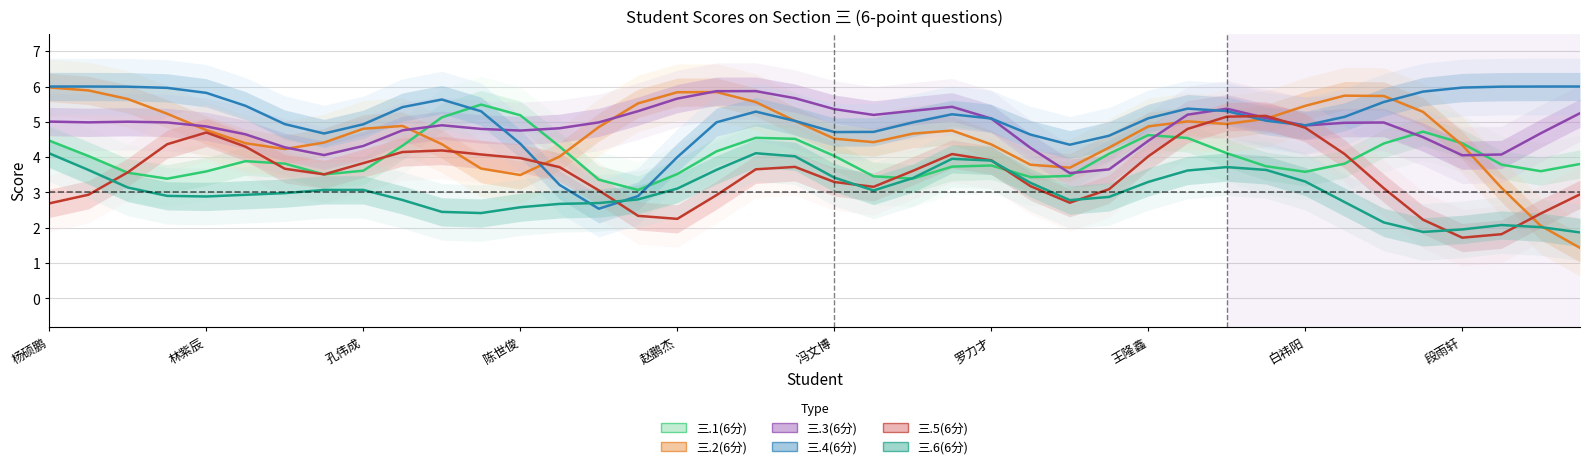

Between which two adjacent categories do 三.5(6分) and 三.2(6分) first intersect?

10 and 11